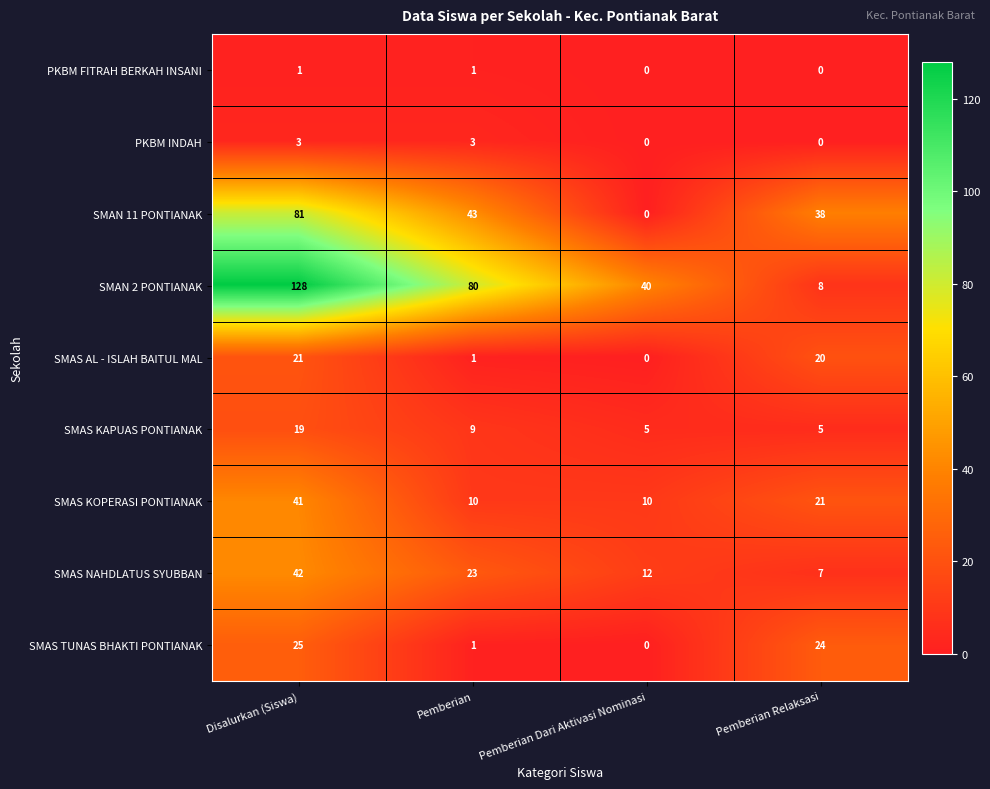

Which category has the highest value in the SMAS KOPERASI PONTIANAK series?

Disalurkan (Siswa)